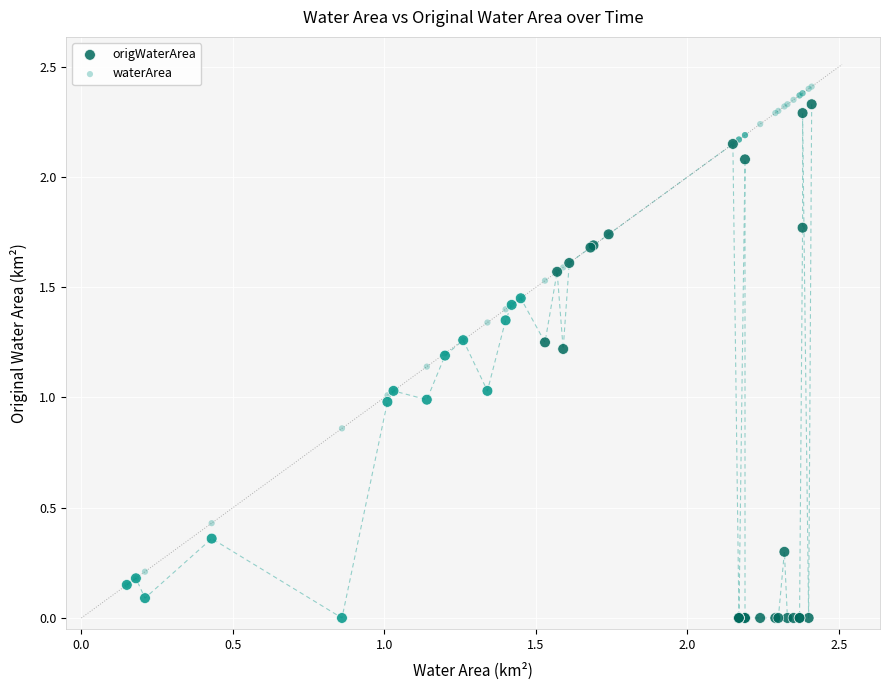

Which series contains the lowest Y value?

origWaterArea